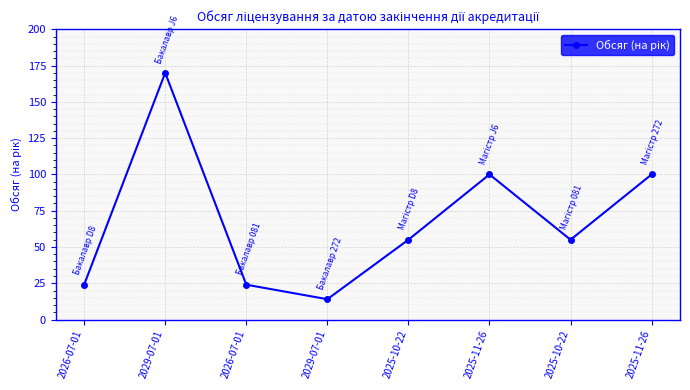

What is the label of the 1st point from the right?

2025-11-26